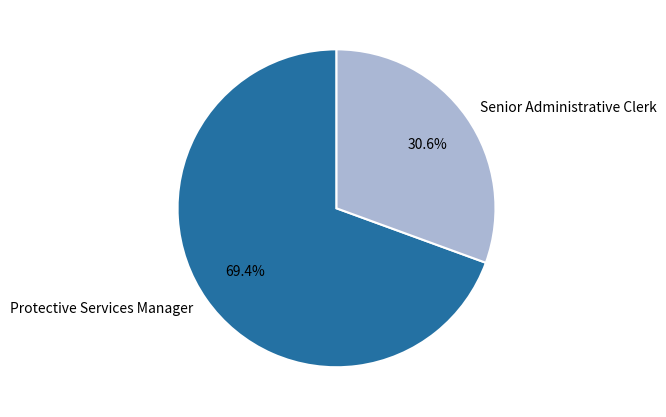

To the nearest percent, what percentage of the pie is Protective Services Manager?

69%